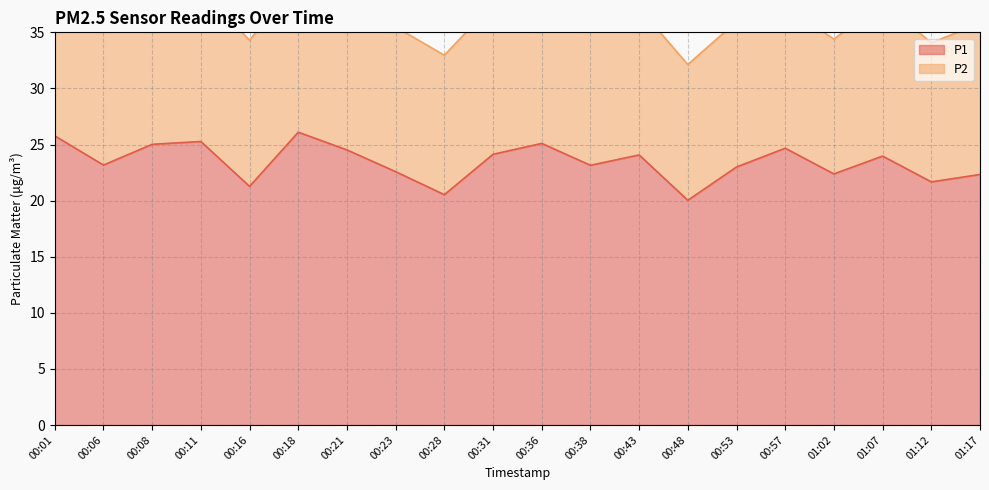

Rank the categories by value from highest to lowest.

00:18, 00:01, 00:11, 00:36, 00:08, 00:57, 00:21, 00:31, 00:43, 01:07, 00:06, 00:38, 00:53, 00:23, 01:02, 01:17, 01:12, 00:16, 00:28, 00:48